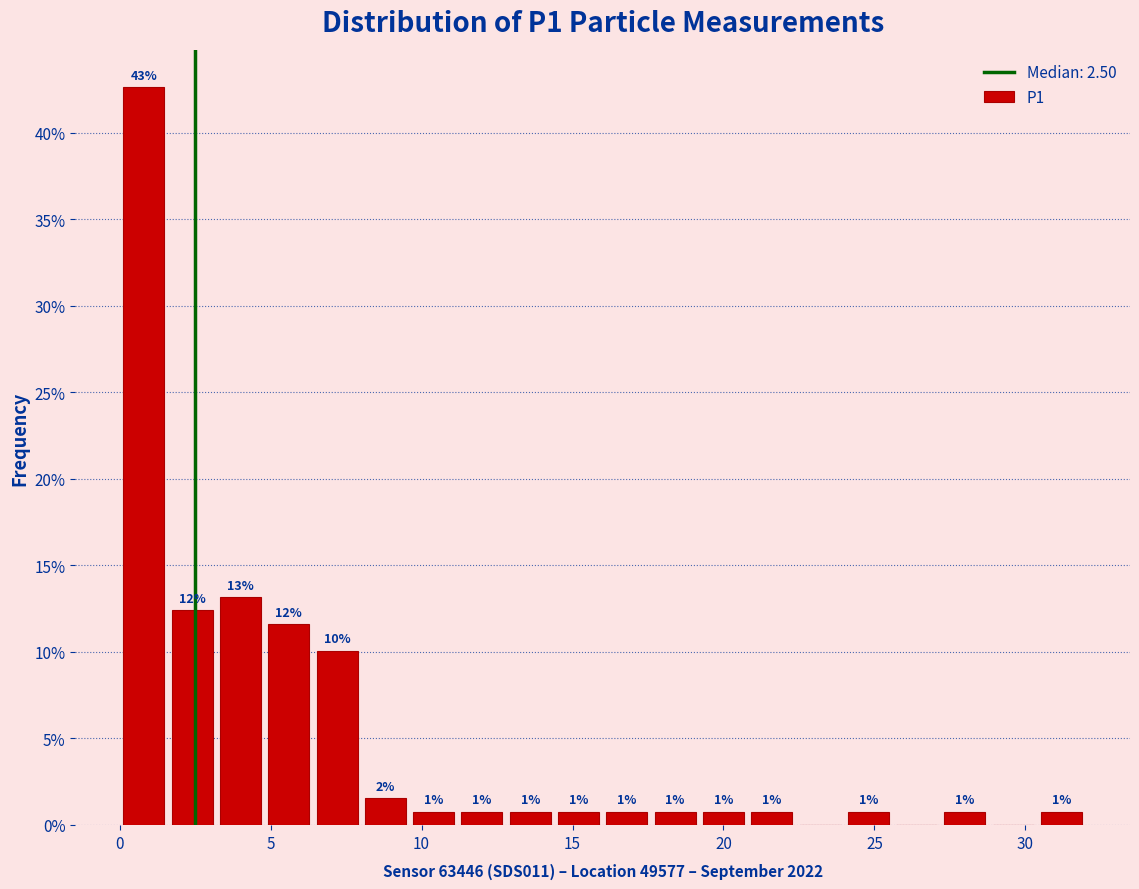

Read against the x-axis, roughly where is the centre of the tallest bar?

1.0